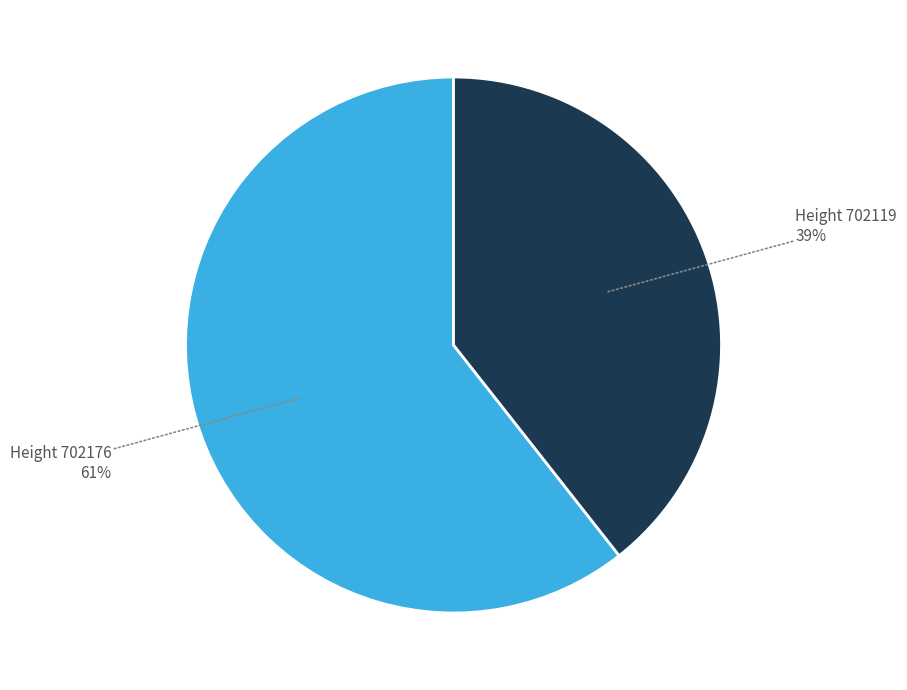

To the nearest percent, what is the combined percentage of Height 702119 and Height 702176?

100%